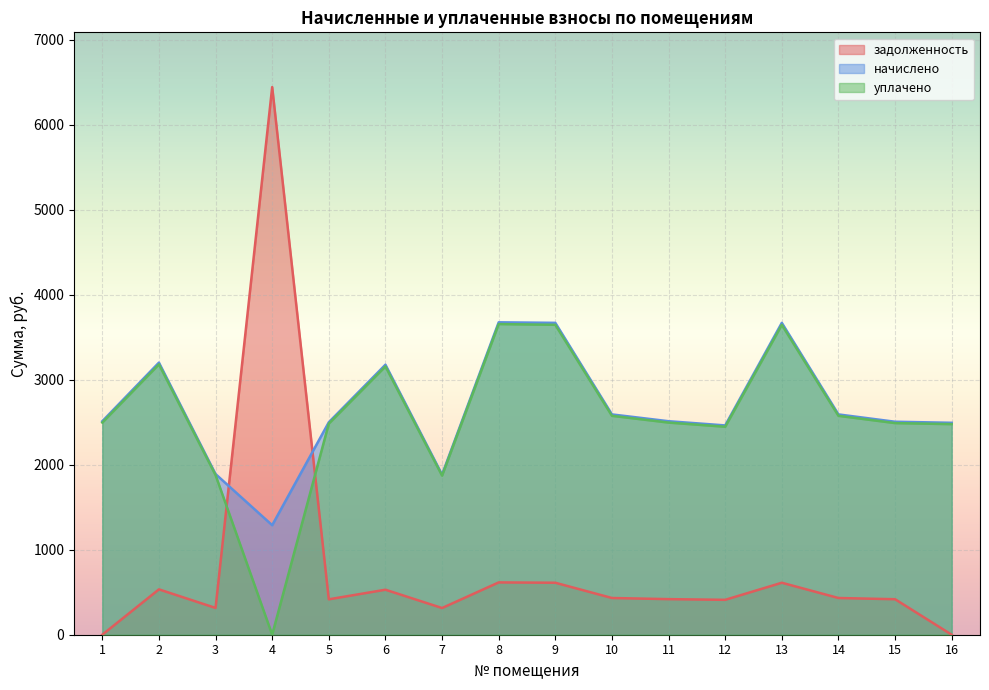

Where is the first local minimum for уплачено?

4